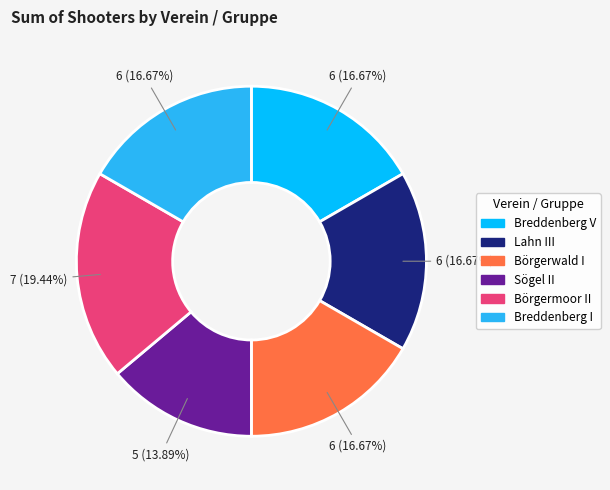

Which category has the smallest portion of the pie?

Sögel II